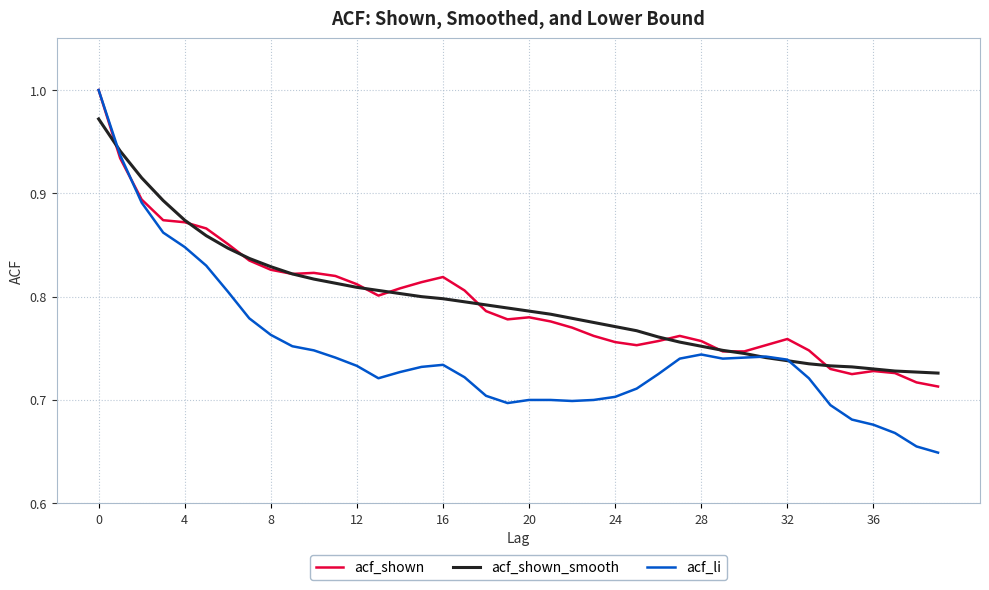

Which series has the largest range (max minus min)?

acf_li